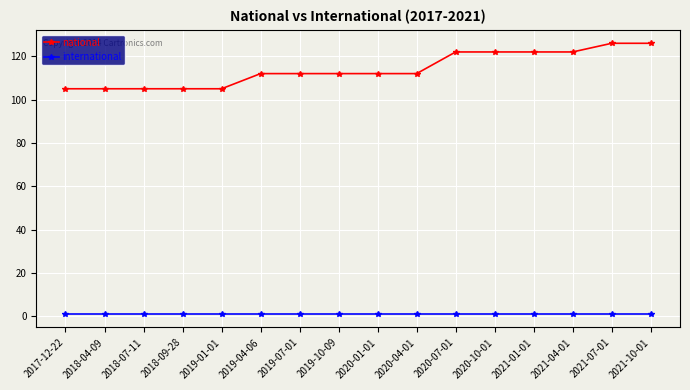

What are all the series names shown in the legend?

national, international